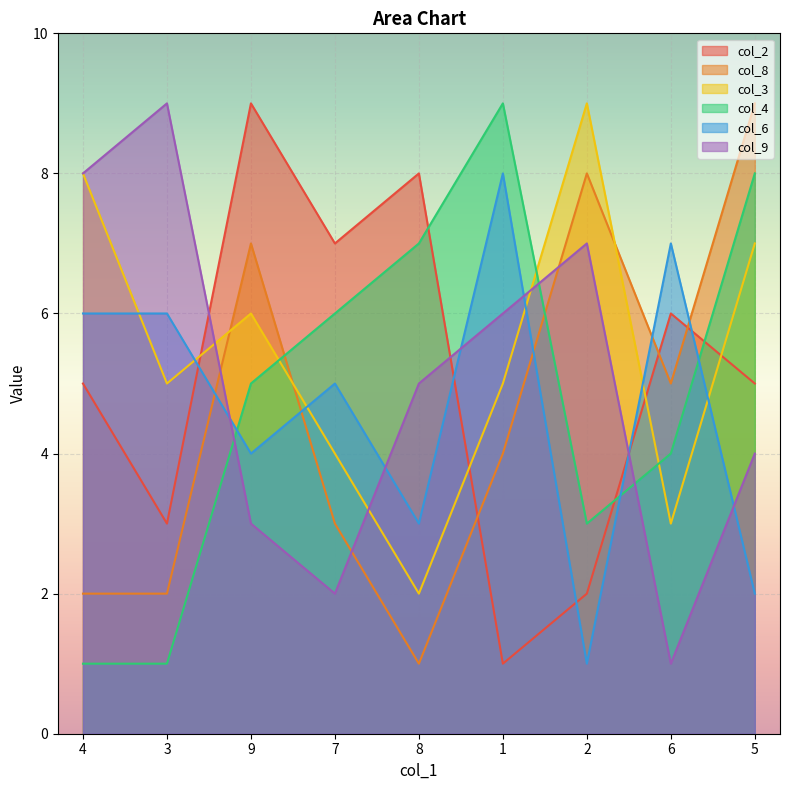

At how many categories does at least one series exceed 2?

9